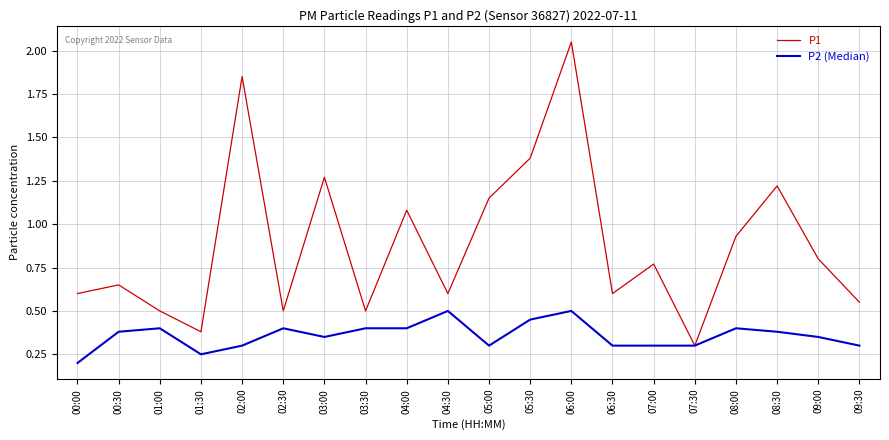

What position from the left is 01:30?

4